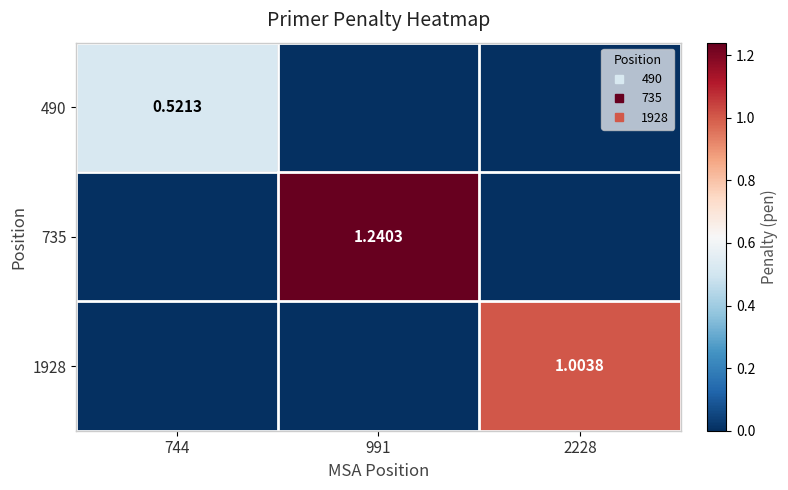

Which series has the largest total across all categories?

735